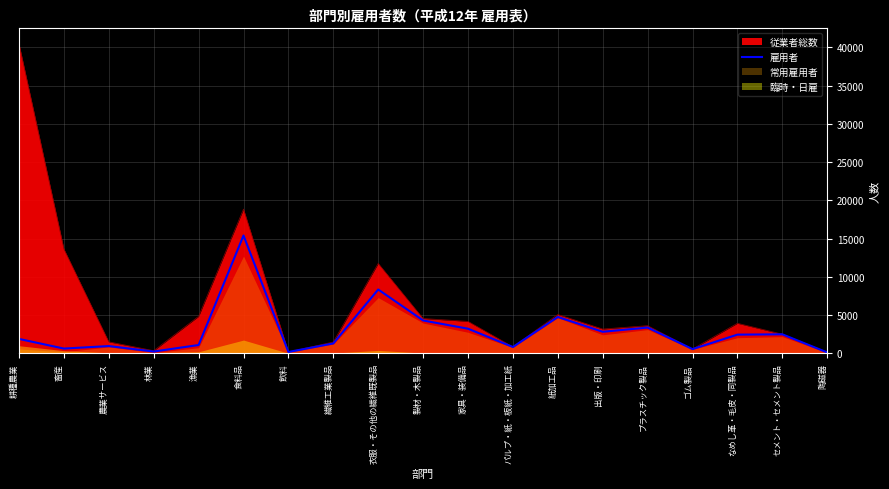

Is it true that 雇用者 equals 8340 at 衣服・その他の繊維既製品?

True